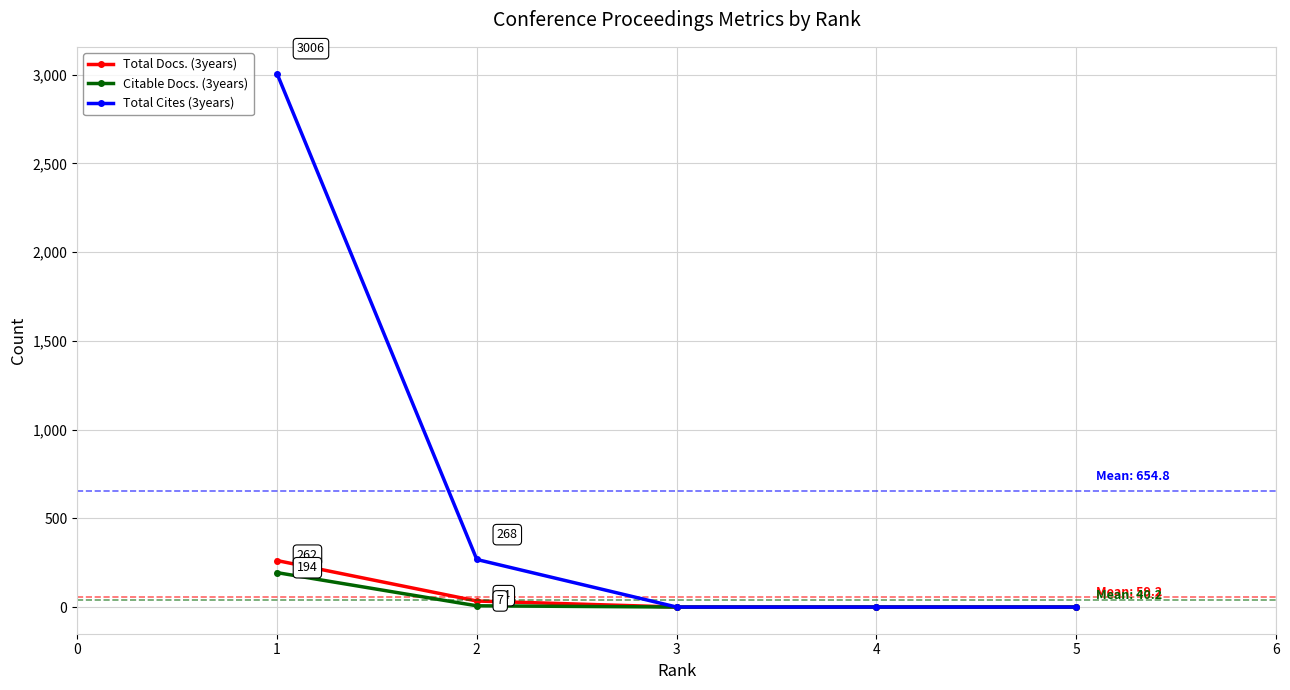

Is the value of Total Cites (3years) at 4 greater than the value of Citable Docs. (3years) at 1?

No